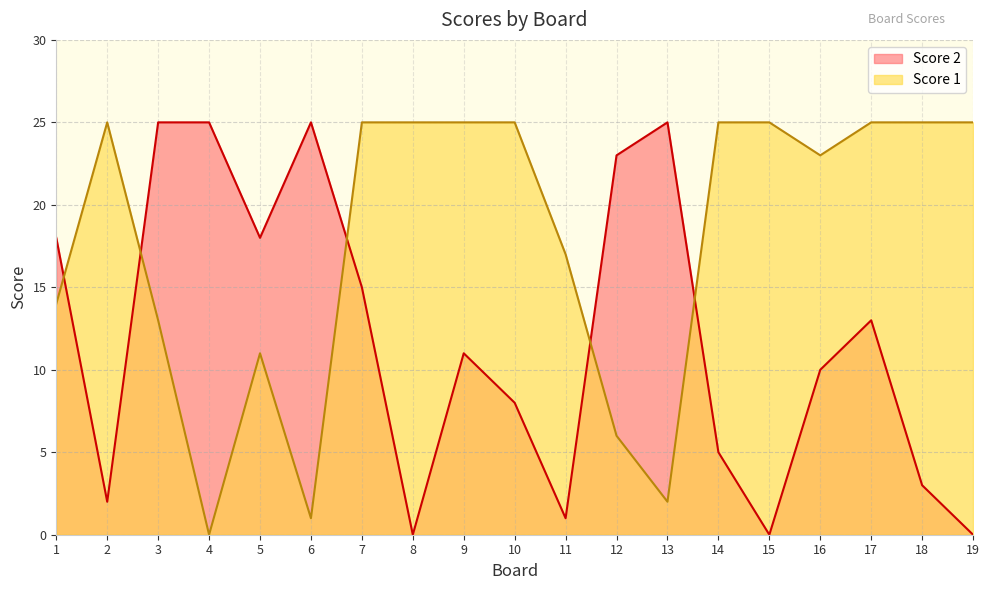

Reading left to right, extract all data points from this chart.

Score 2: 1=18	2=2	3=25	4=25	5=18	6=25	7=15	8=0	9=11	10=8	11=1	12=23	13=25	14=5	15=0	16=10	17=13	18=3	19=0
Score 1: 1=14	2=25	3=13	4=0	5=11	6=1	7=25	8=25	9=25	10=25	11=17	12=6	13=2	14=25	15=25	16=23	17=25	18=25	19=25